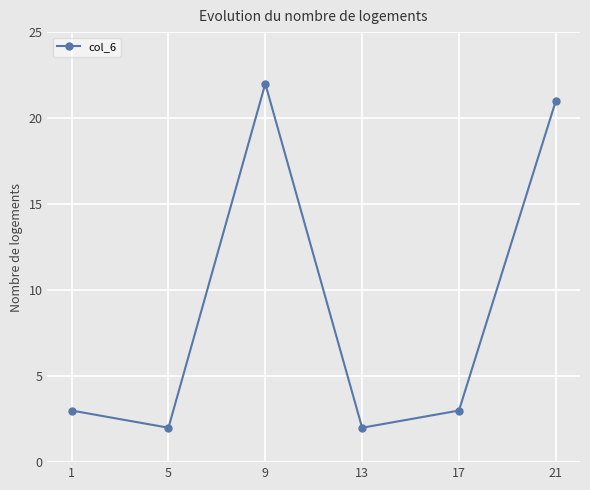

How many points are higher than both their immediate neighbors (excluding endpoints)?

1